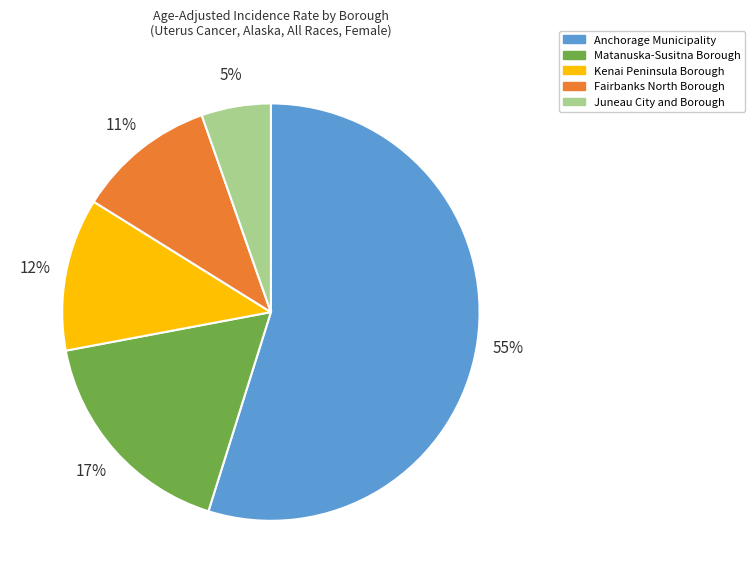

Between Anchorage Municipality and Juneau City and Borough, which is larger?

Anchorage Municipality